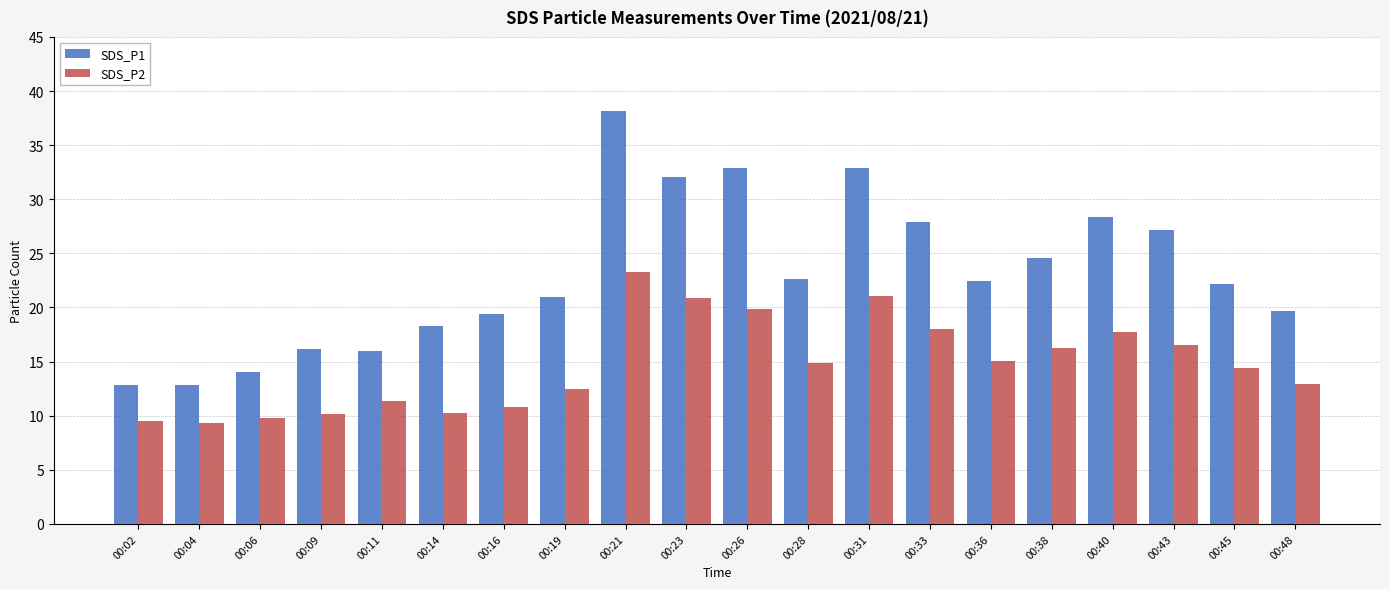

Which series has the largest total across all categories?

SDS_P1